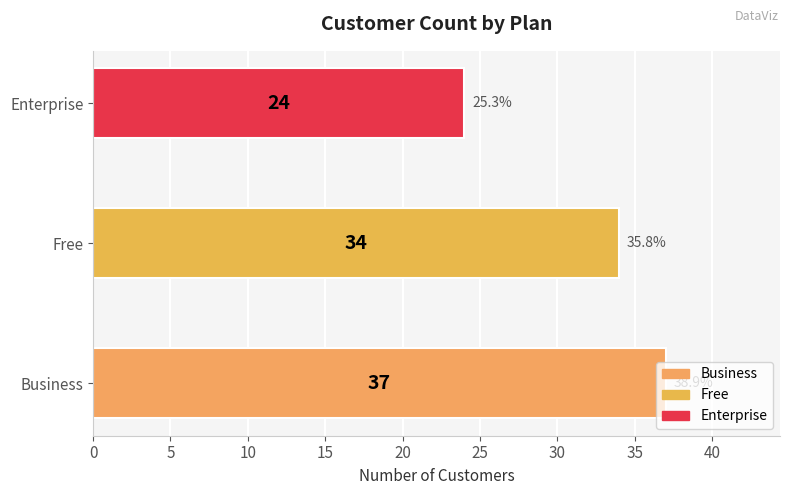

What is the average value?

32